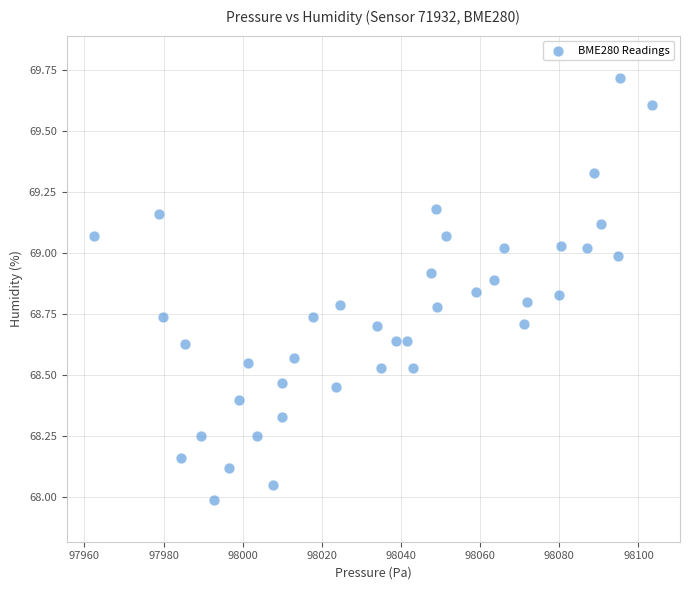

What is the range of Y values (max minus min)?

1.7